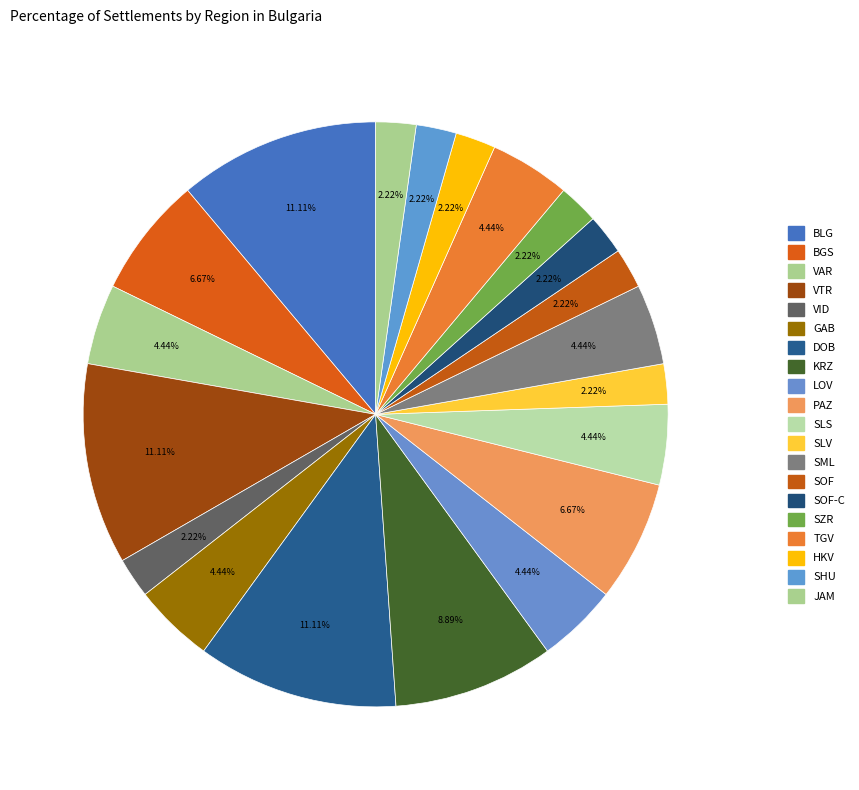

How many segments does this pie chart have?

20